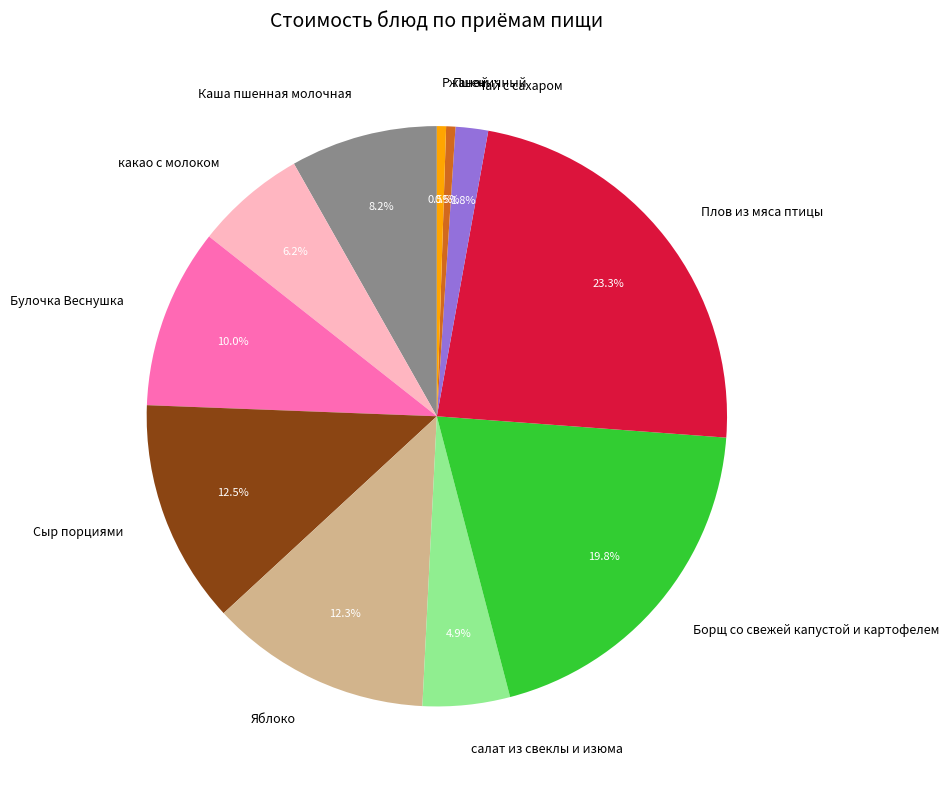

Which category has the biggest portion of the pie?

Плов из мяса птицы